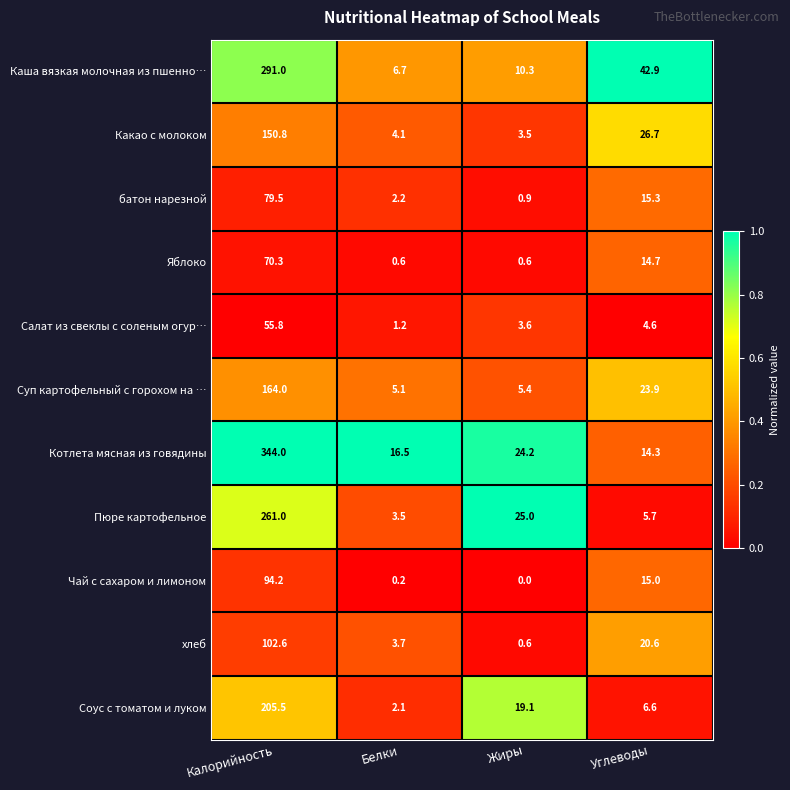

What is the average value of the батон нарезной series?

24.5